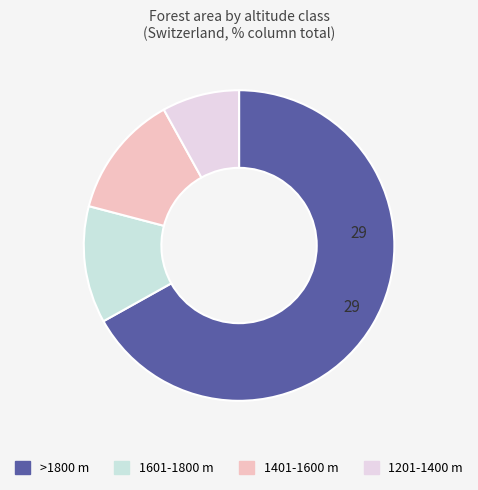

How many segments does this pie chart have?

4